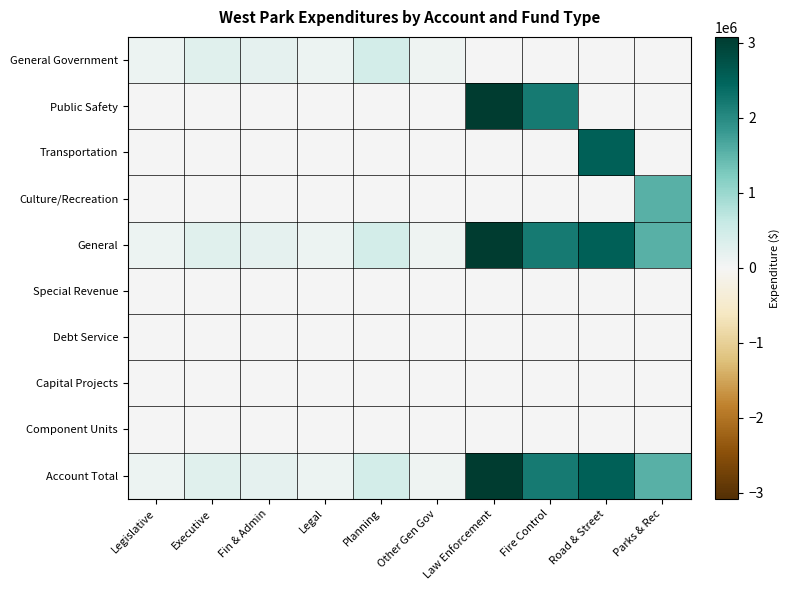

At how many categories does at least one series exceed 1626329?

3